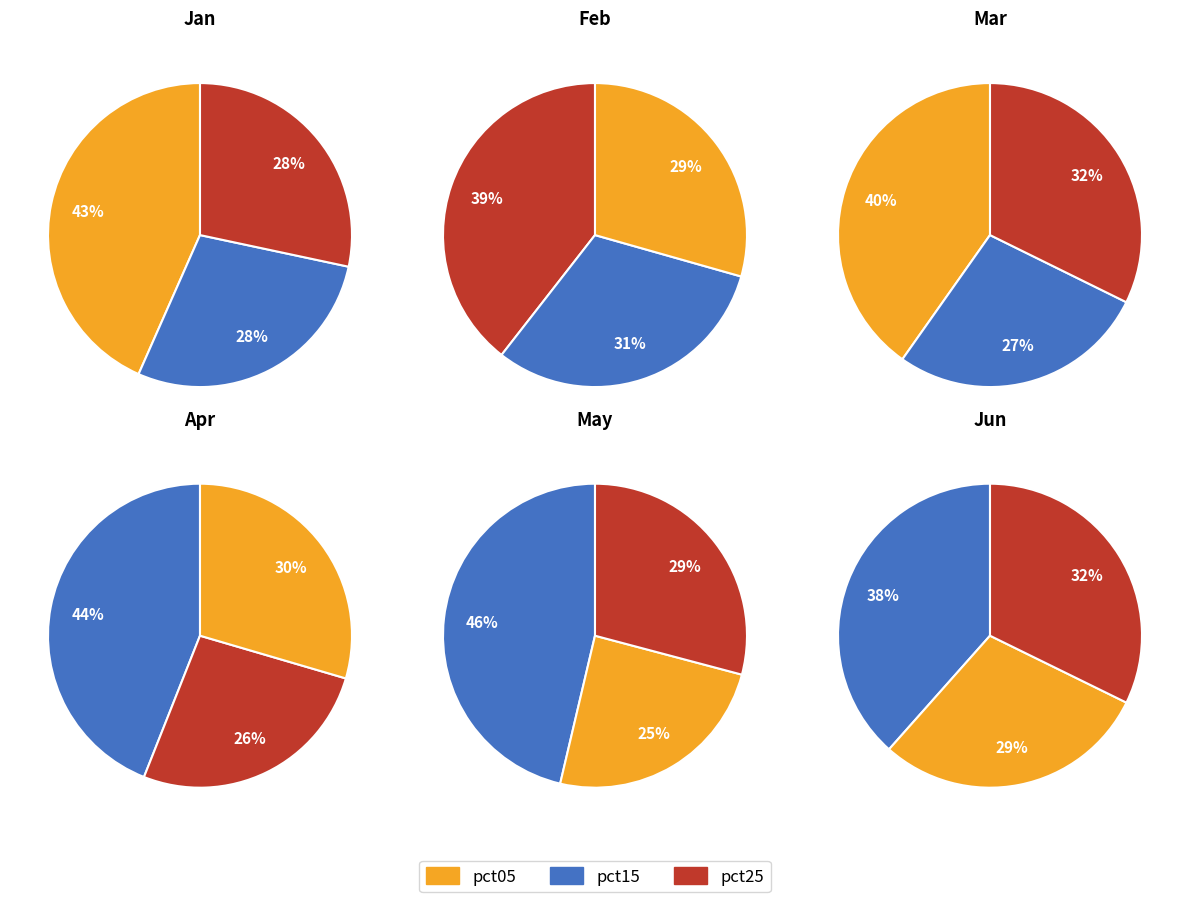

Which has a higher value, values_jun or values_jan?

values_jan